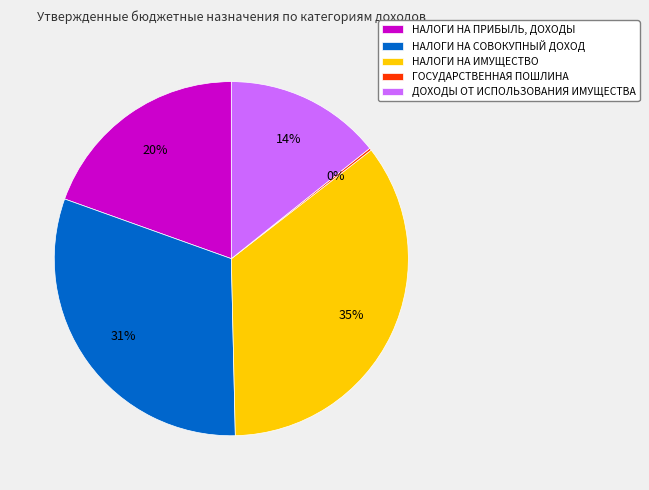

The НАЛОГИ НА ПРИБЫЛЬ, ДОХОДЫ slice represents 11% of the pie. True or false?

False